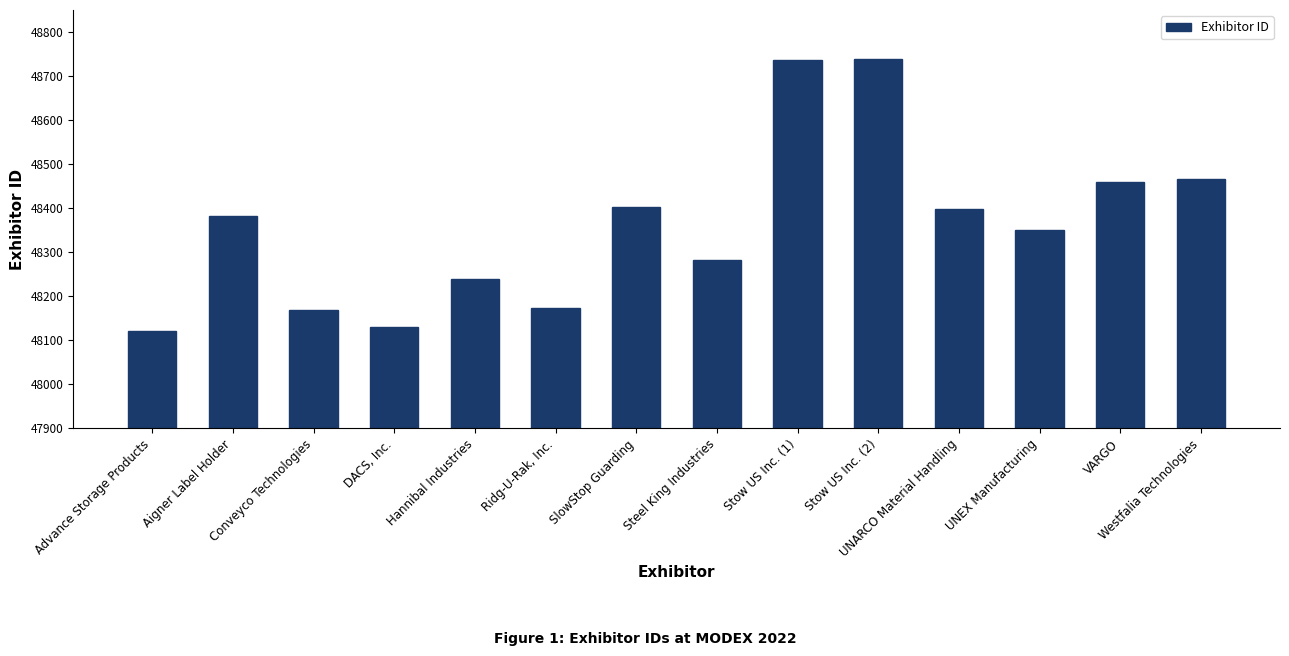

What is the greatest value displayed?

48738